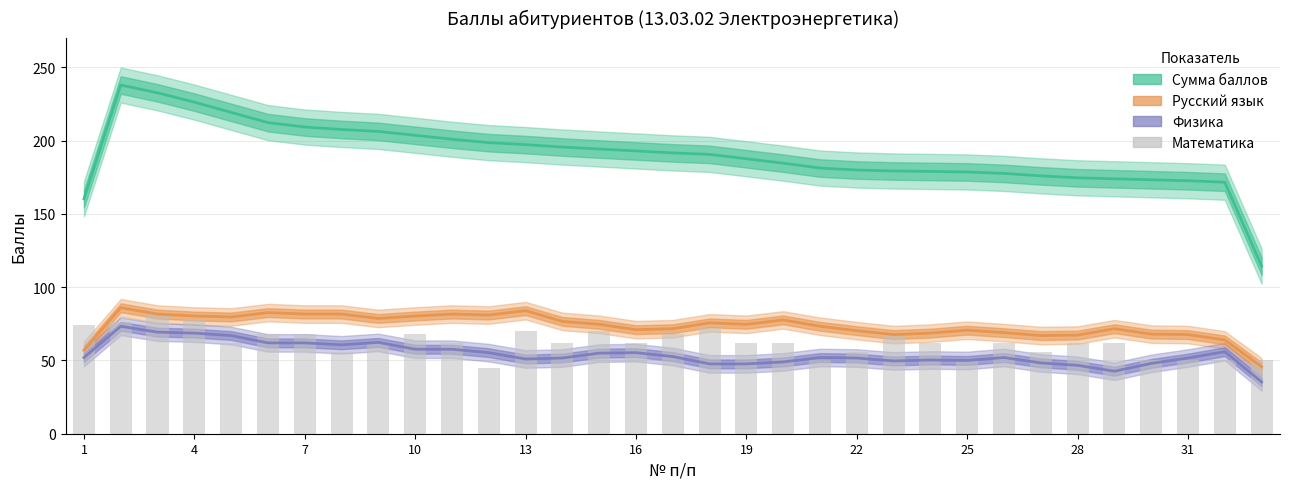

The Русский язык series shows 104.1 at 23. True or false?

False